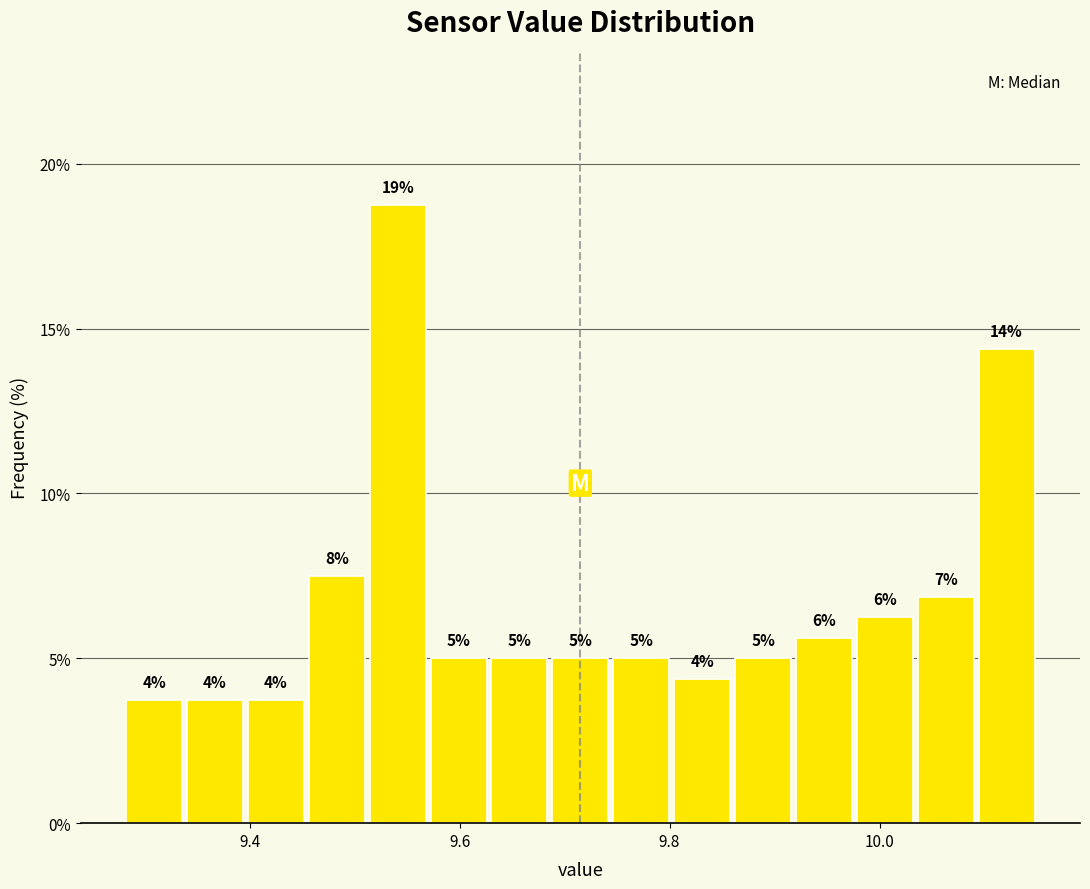

Around what value on the x-axis is the tallest bar? Give the approximate position of its centre, as read against the axis.

9.54